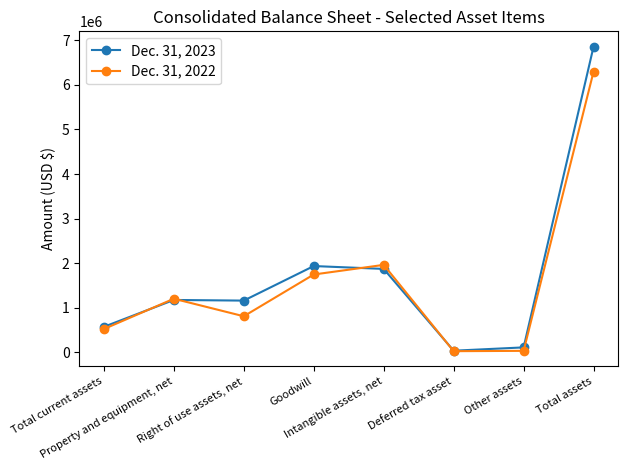

At which category does Dec. 31, 2022 reach its first local valley?

Right of use assets, net